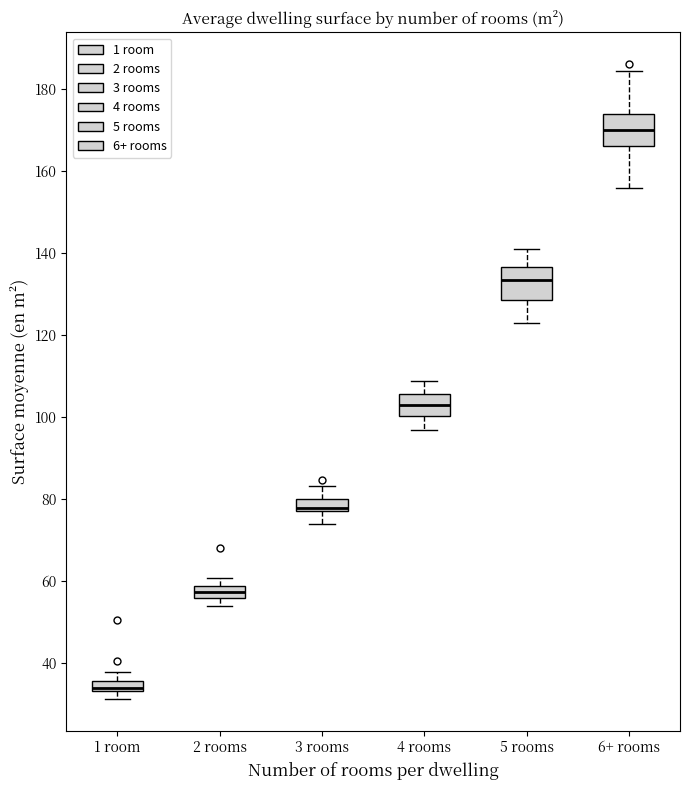

Where does the median line of the box for 6+ rooms sit on the y-axis? The values are not printed on the chart, so give them approximately, as read against the axis.

170